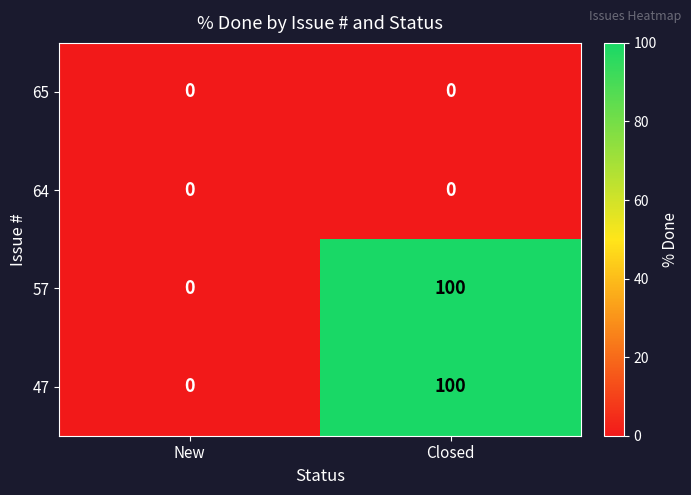

The 57 series shows 56 at Closed. True or false?

False